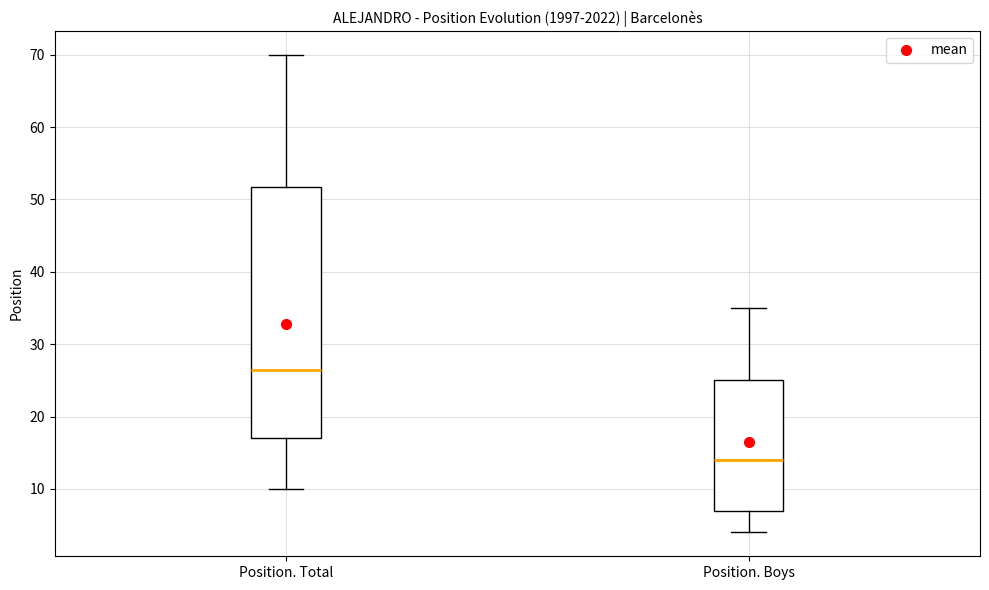

Reading left to right, transcribe this box plot: for each box, give where its median line is, the range the box spans, and where its two whiskers end, as read against the y-axis. The values are not printed on the chart, so give them approximately, as read against the axis.

Position. Total: median 27, box 17 to 52, whiskers 10 to 70
Position. Boys: median 14, box 7 to 25, whiskers 4 to 35